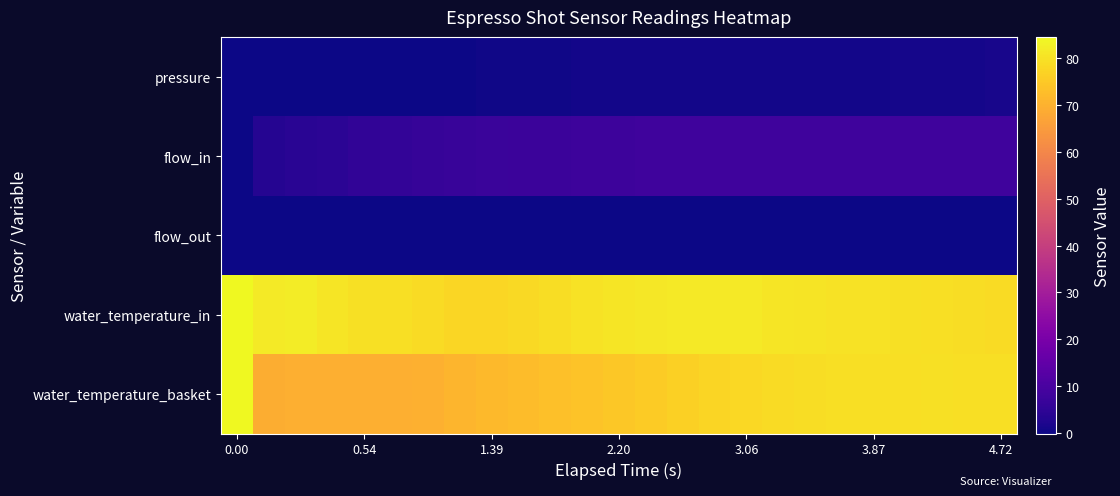

At how many categories does at least one series exceed 49?

25